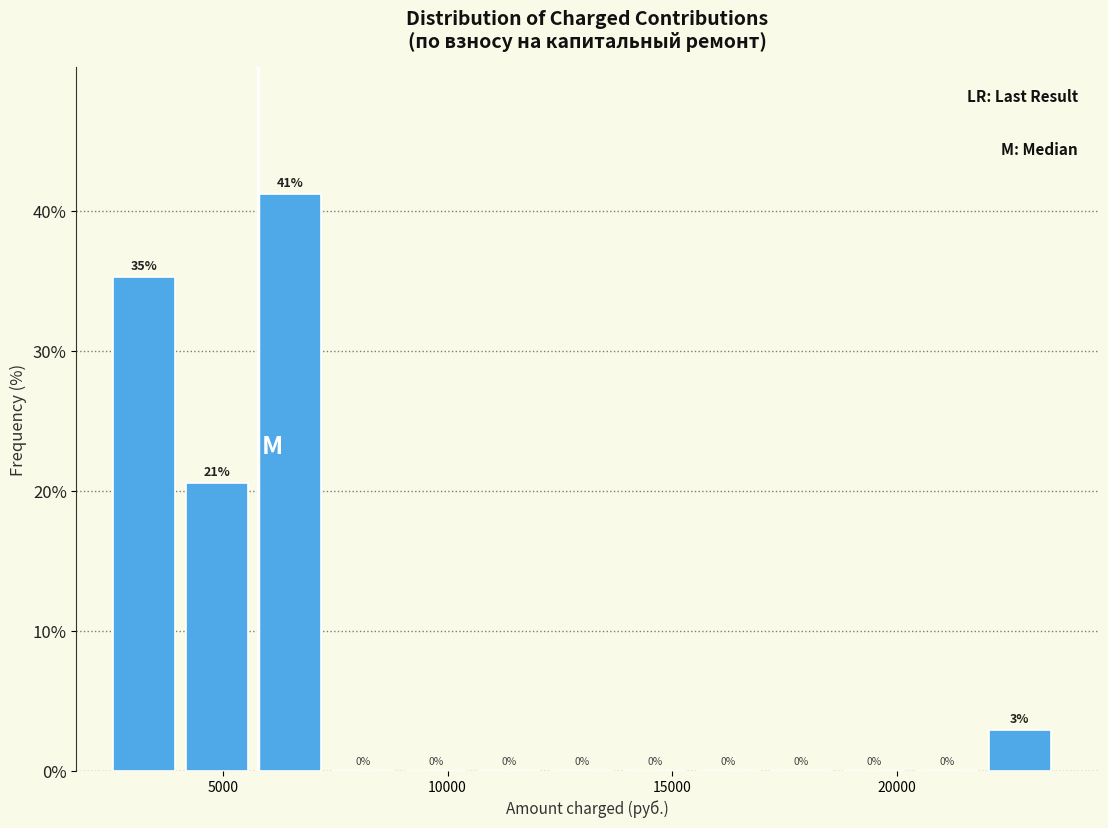

Read against the x-axis, roughly where is the centre of the tallest bar?

6500